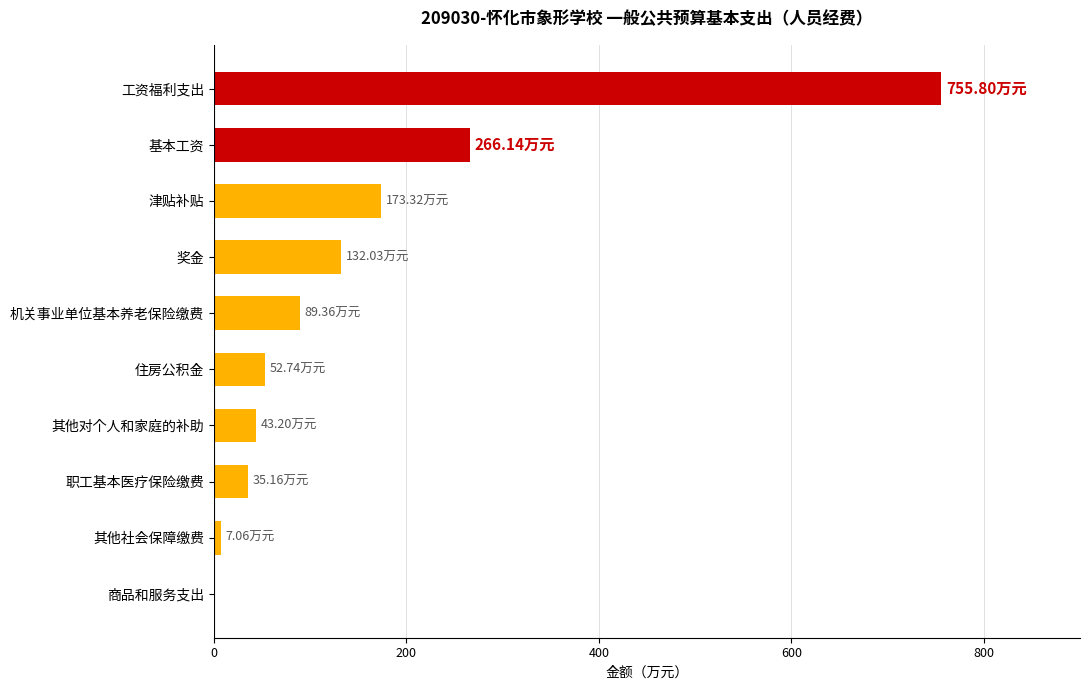

What is the sum of the values at 基本工资 and 商品和服务支出?

266.1